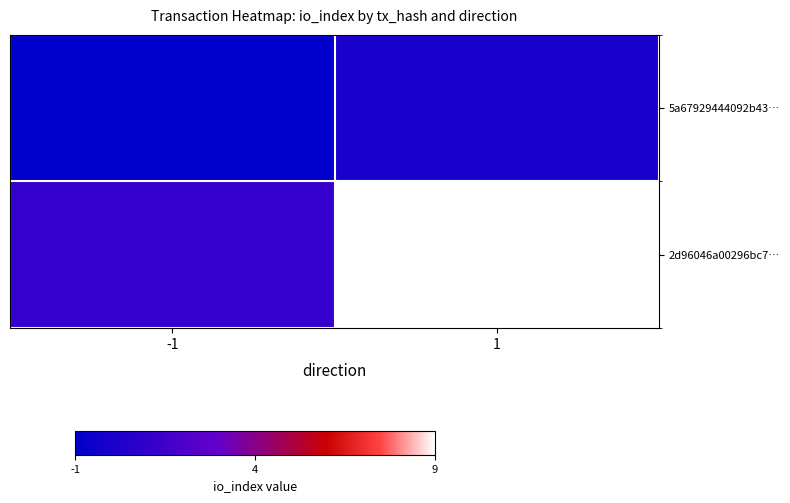

Which category has the lowest value across all series?

-1